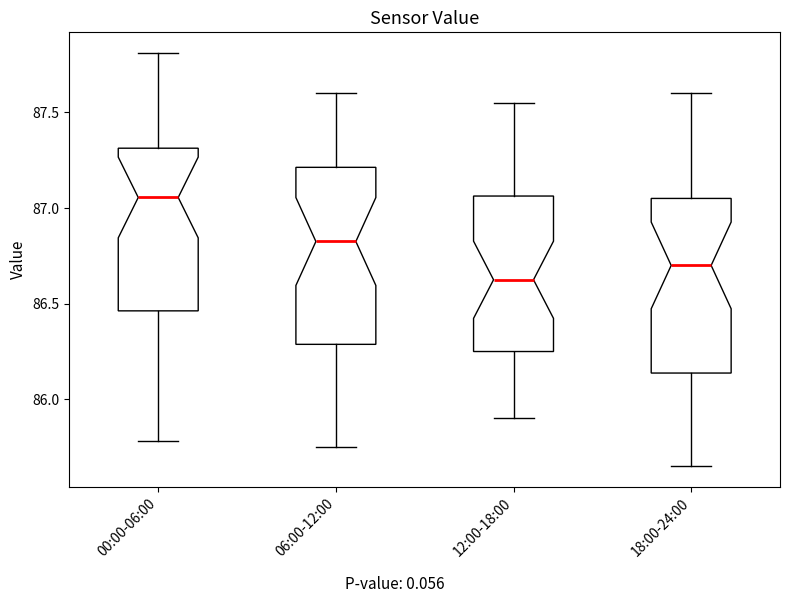

Reading left to right, read every box against the y-axis: the position of its median line, the range the box covers, and the ends of its whiskers. The values are not printed on the chart, so give them approximately, as read against the axis.

00:00-06:00: median 87.05, box 86.45 to 87.30, whiskers 85.80 to 87.80
06:00-12:00: median 86.85, box 86.30 to 87.20, whiskers 85.75 to 87.60
12:00-18:00: median 86.65, box 86.25 to 87.05, whiskers 85.90 to 87.55
18:00-24:00: median 86.70, box 86.15 to 87.05, whiskers 85.65 to 87.60